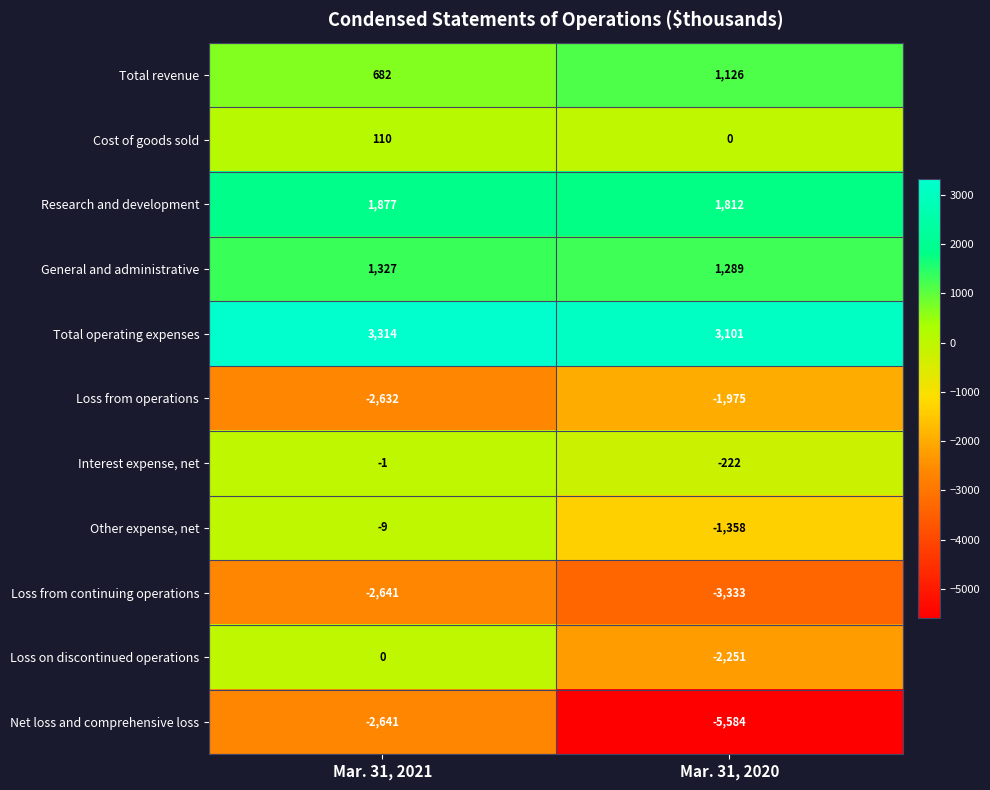

The value of Research and development at Mar. 31, 2020 is 2699. True or false?

False